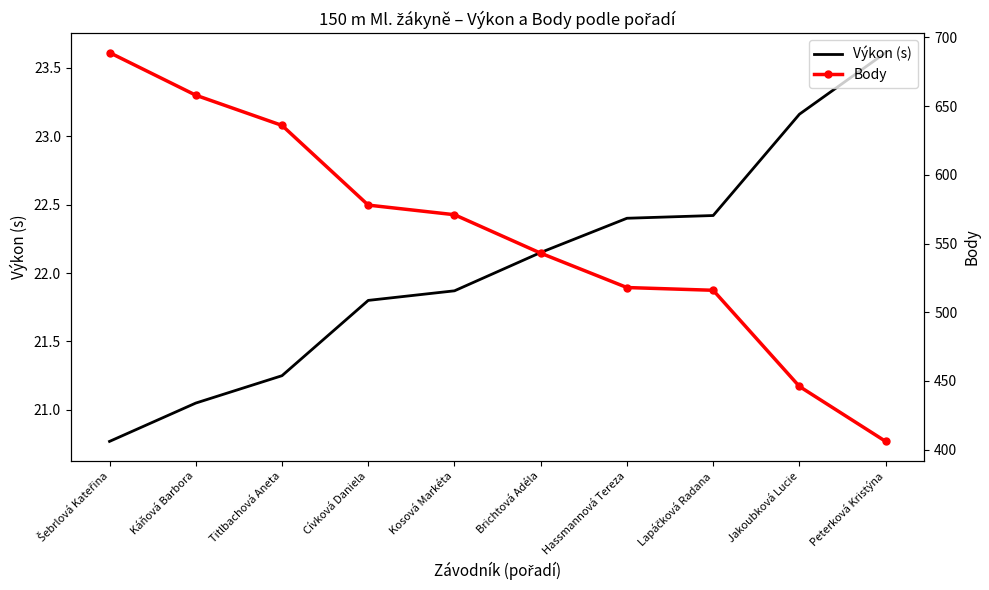

How many series are shown in this chart?

2